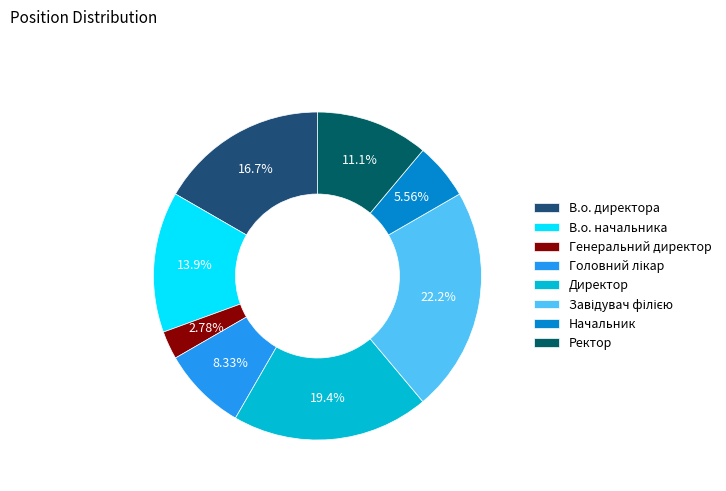

Combined, do В.о. директора and Генеральний директор account for over 50%?

No